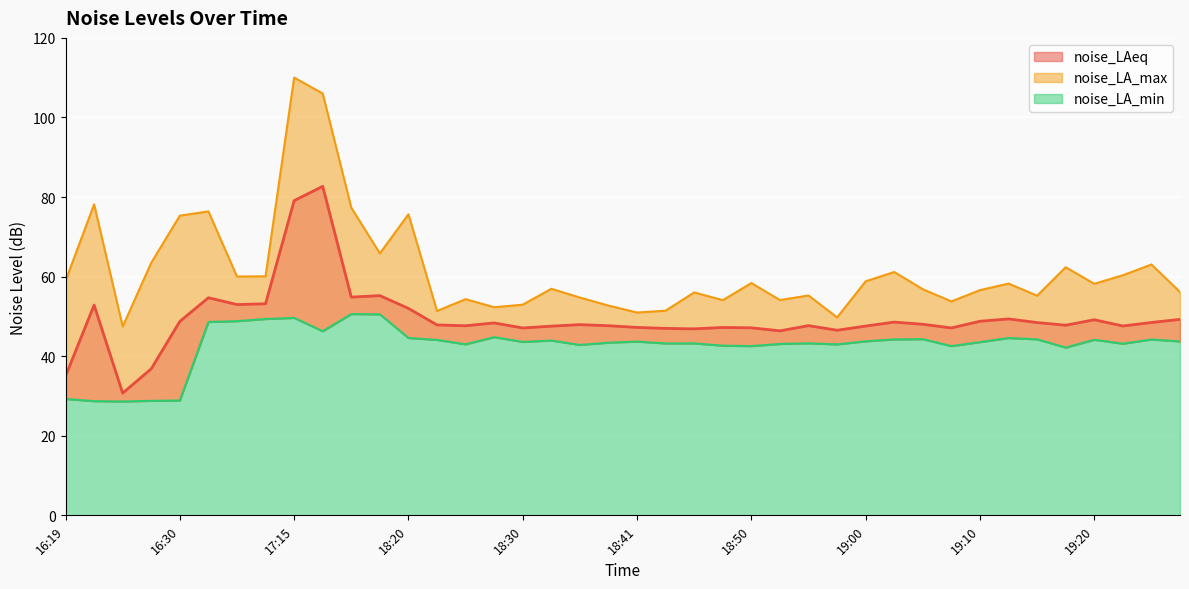

What is the sum of all noise_LAeq values?

1979.1